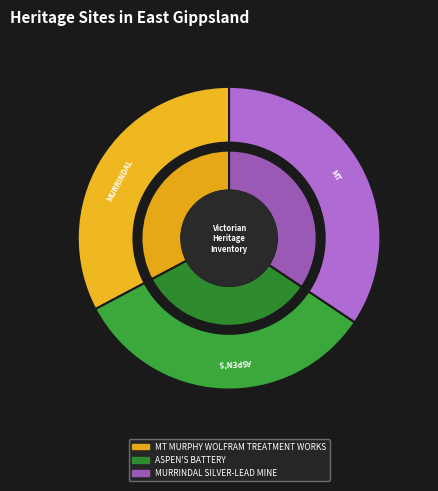

To the nearest percent, what portion does MT MURPHY WOLFRAM TREATMENT WORKS represent?

33%